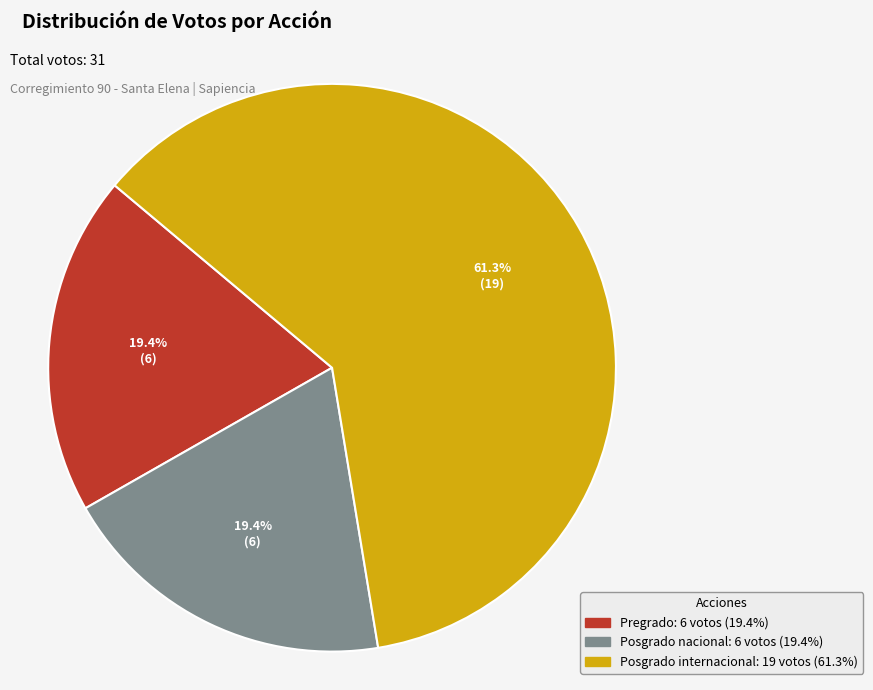

What is the largest slice in the pie chart?

Posgrado internacional